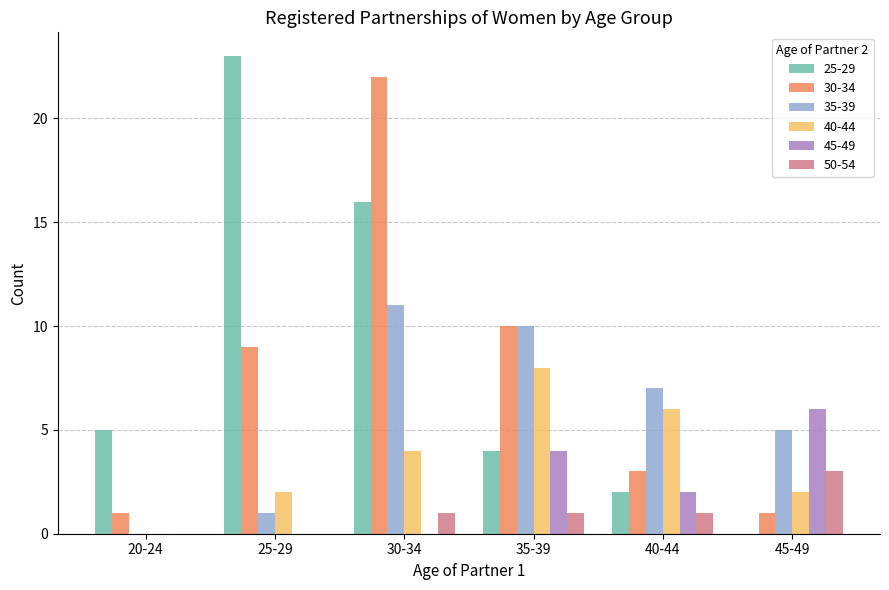

Reading left to right, extract all data points from this chart.

25-29: 5	23	16	4	2	0
30-34: 1	9	22	10	3	1
35-39: 0	1	11	10	7	5
40-44: 0	2	4	8	6	2
45-49: 0	0	0	4	2	6
50-54: 0	0	1	1	1	3